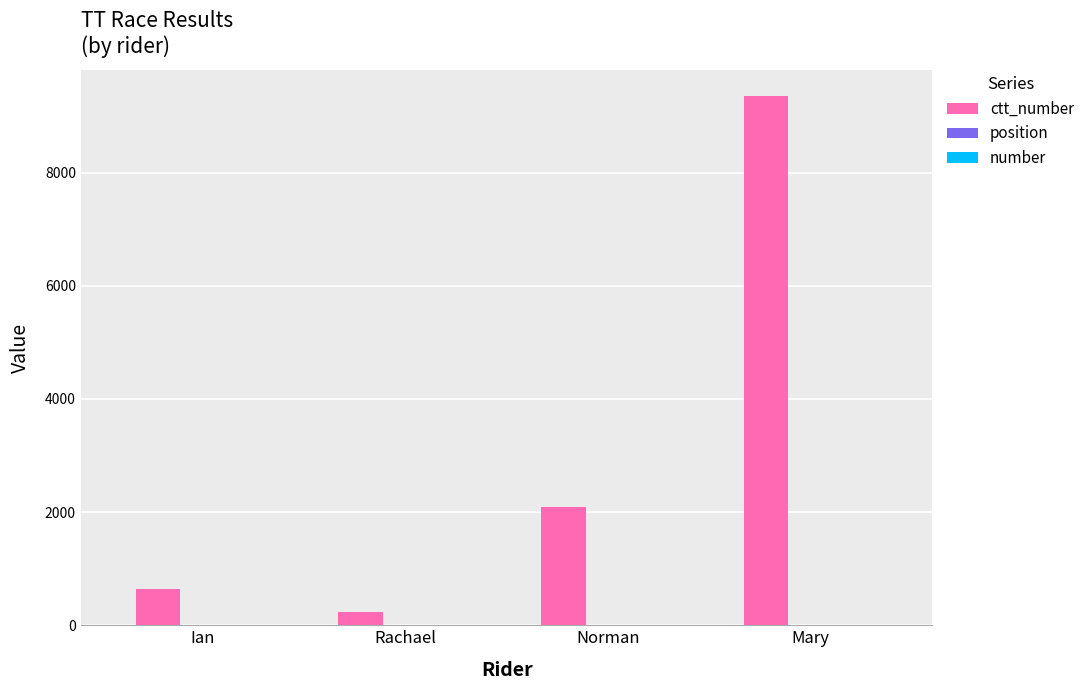

What is the difference between the ctt_number values at Norman and Ian?

1443